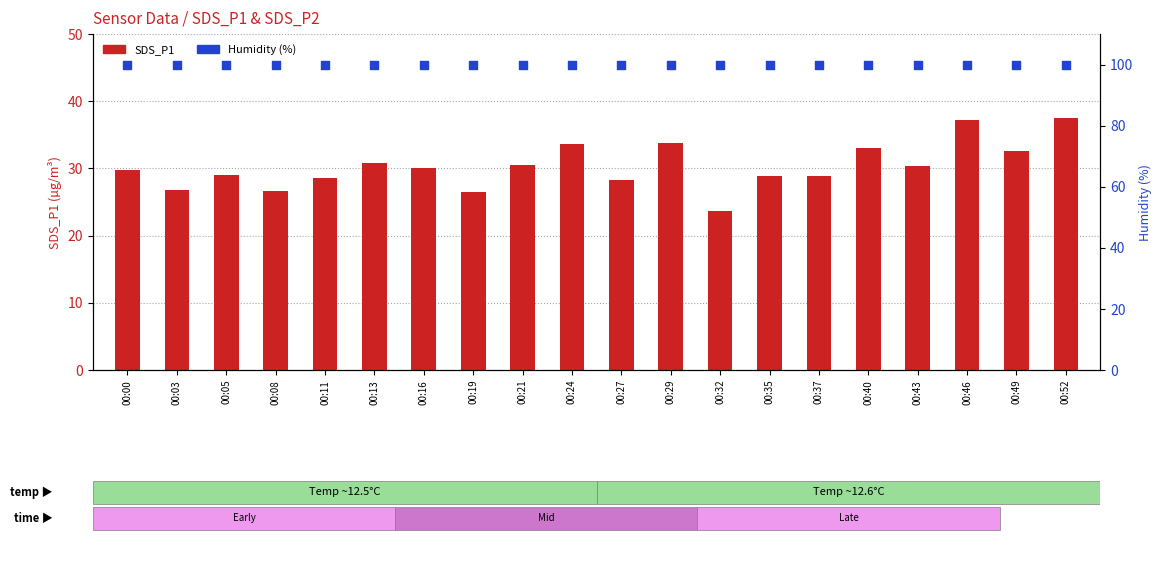

At how many categories does at least one series exceed 66?

20